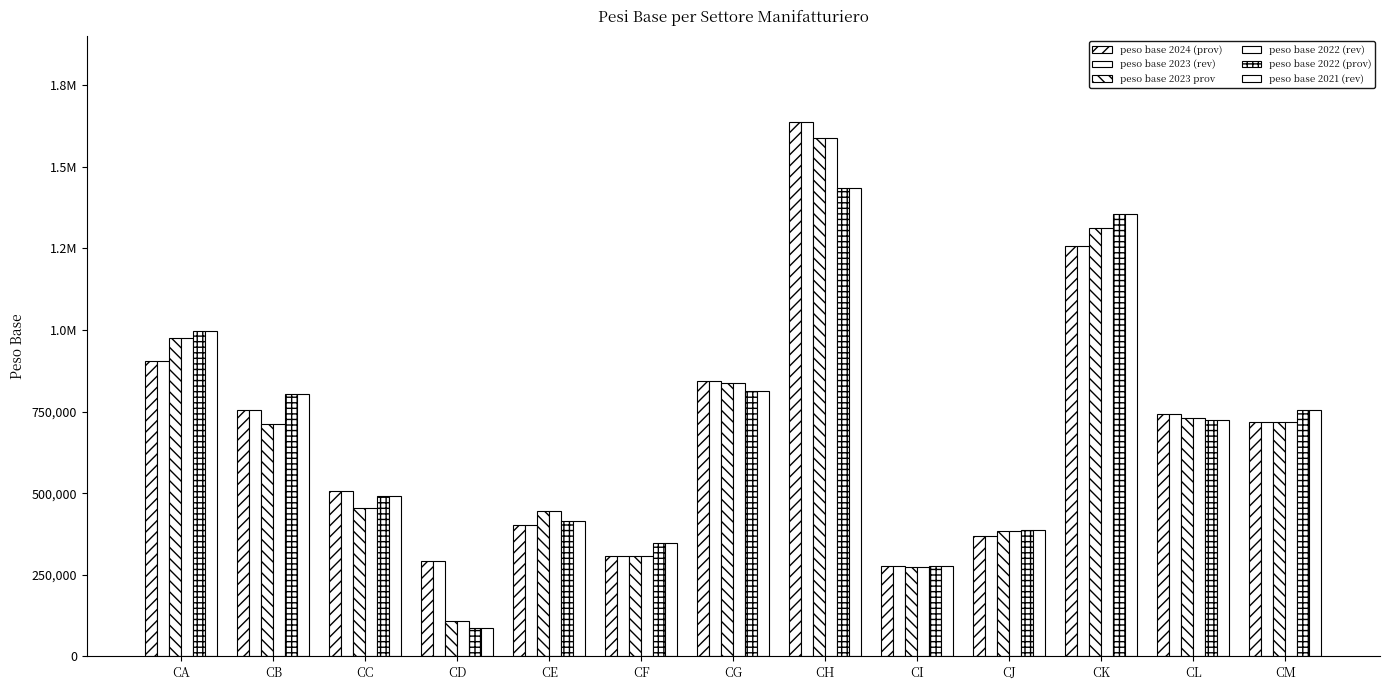

Are the bars horizontal?

No